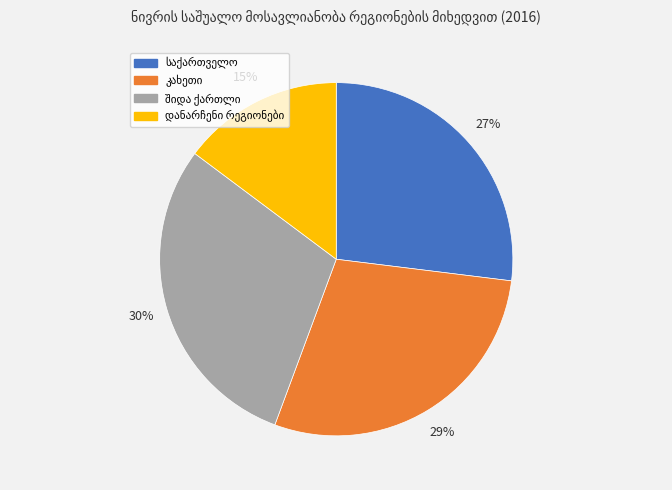

Does any single category account for the majority?

No